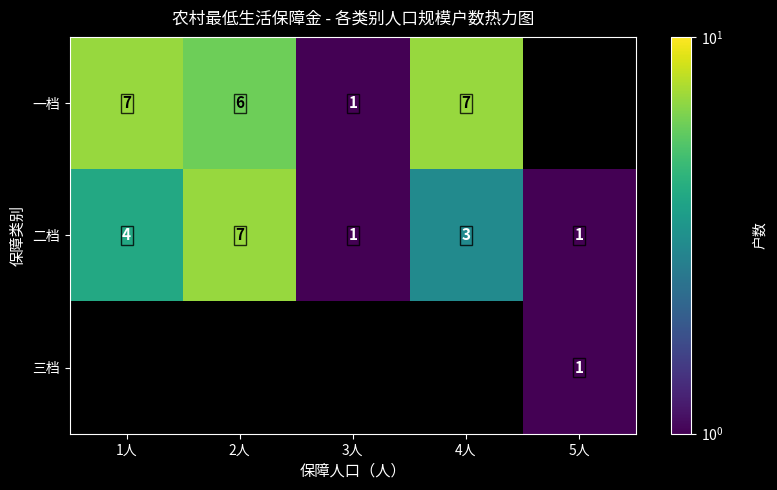

Which has a higher value, 1人 or 4人?

1人